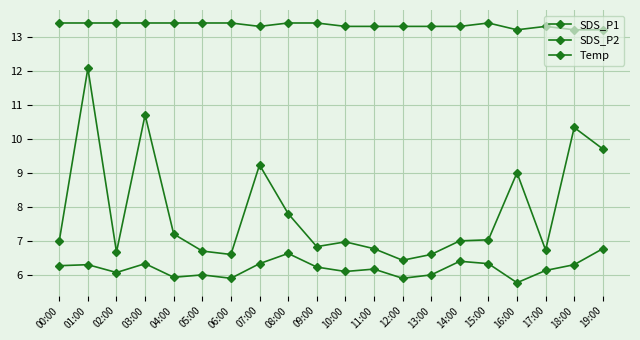

Where is the first local minimum for SDS_P2?

02:00